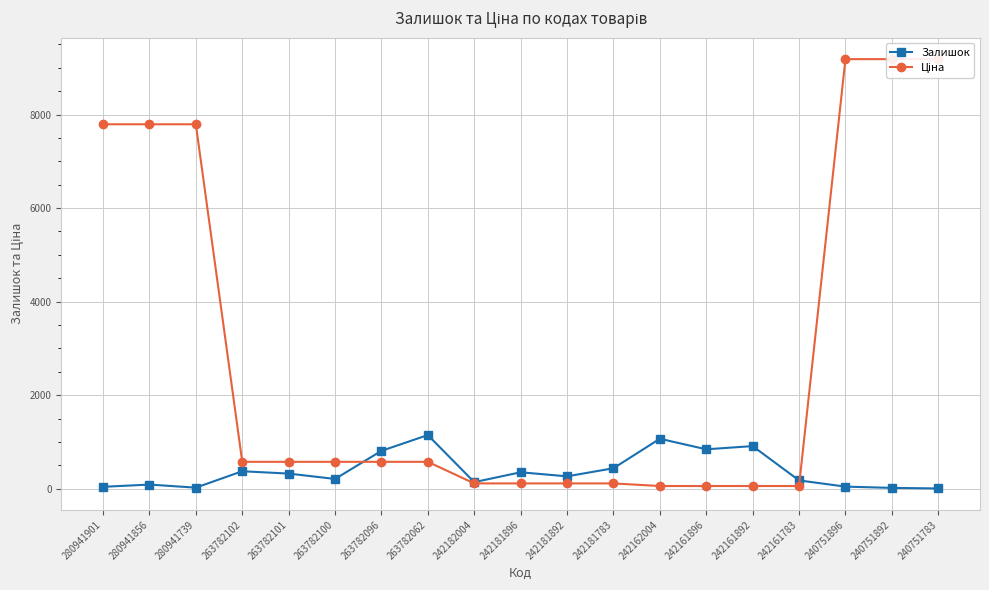

The value of Ціна at 263782100 is 573.5. True or false?

True